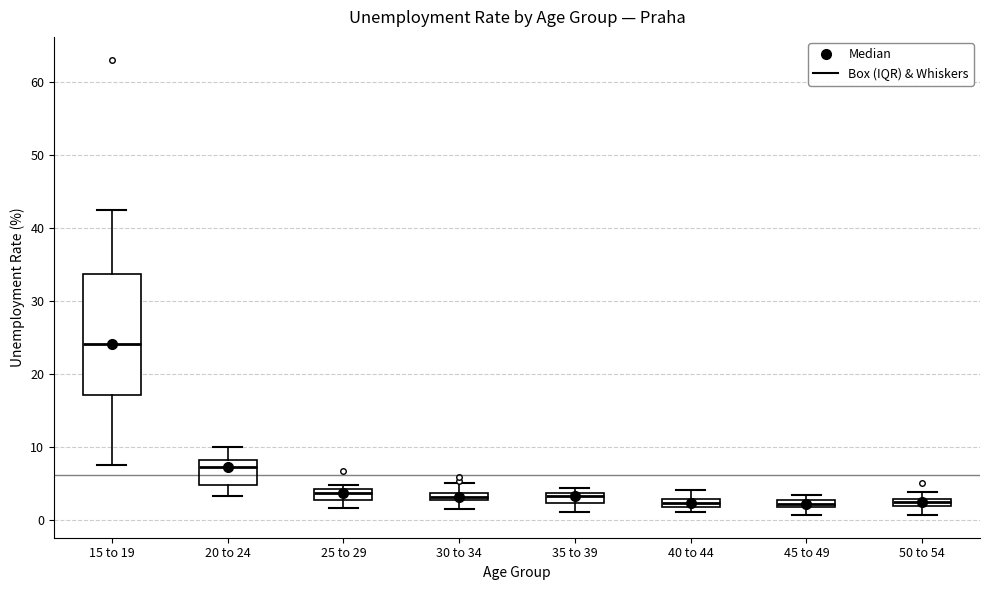

Which box is the tallest, from its lower edge to its upper edge?

15 to 19